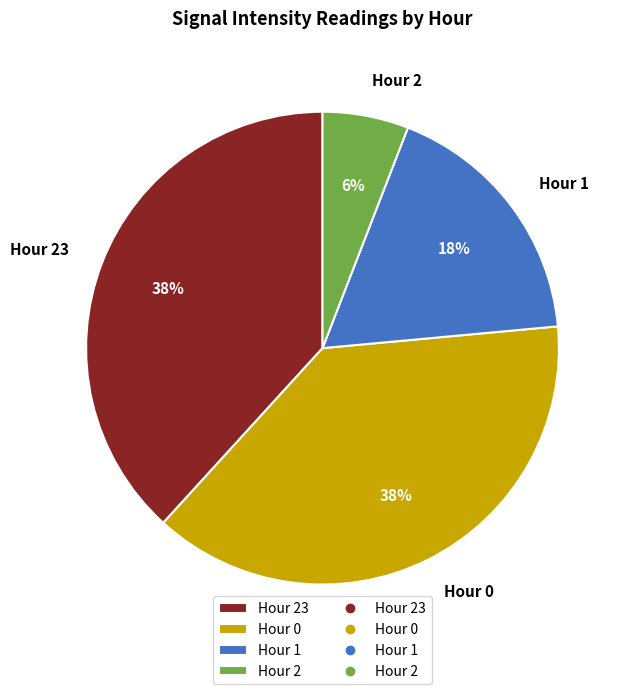

Is Hour 0 the majority of the pie?

No